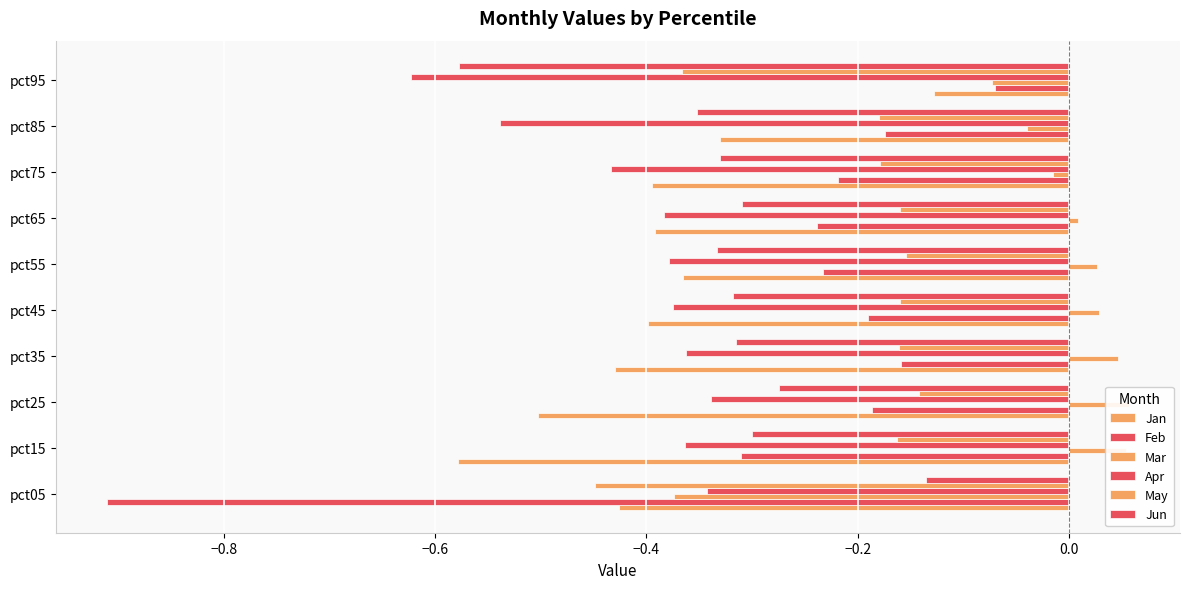

Between pct45 and pct15, which is larger?

pct45